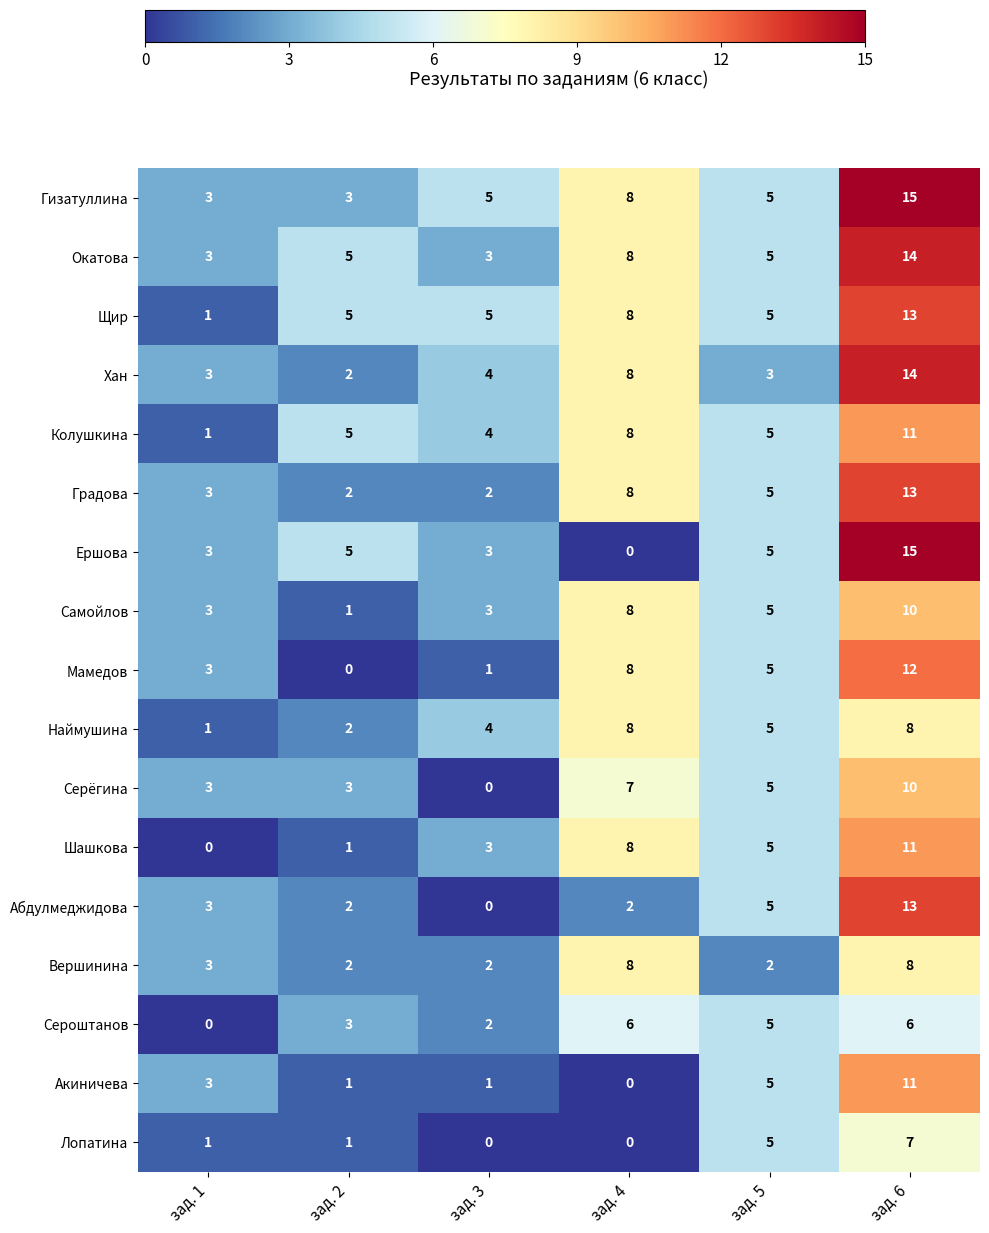

How many categories are shown in the chart?

6